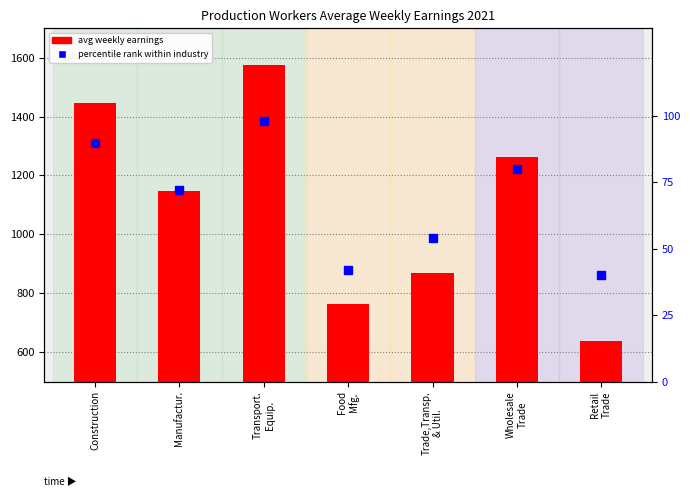

List the labels in order of value, largest first.

Transport.
Equip., Construction, Wholesale
Trade, Manufactur., Trade,Transp.
& Util., Food
Mfg., Retail
Trade